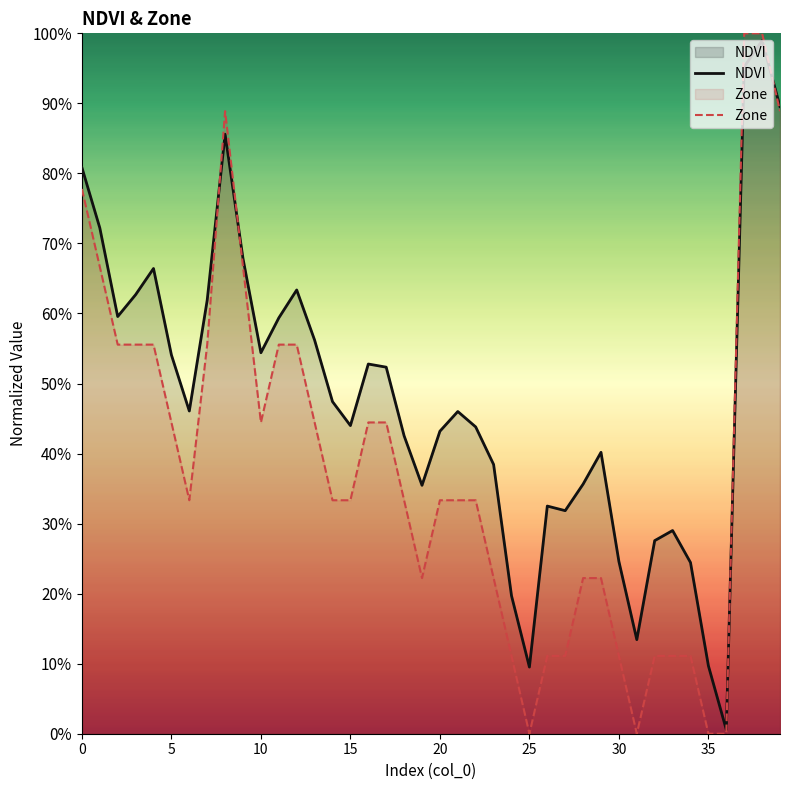

In Zone, how many points are higher than both neighbors (excluding endpoints)?

1